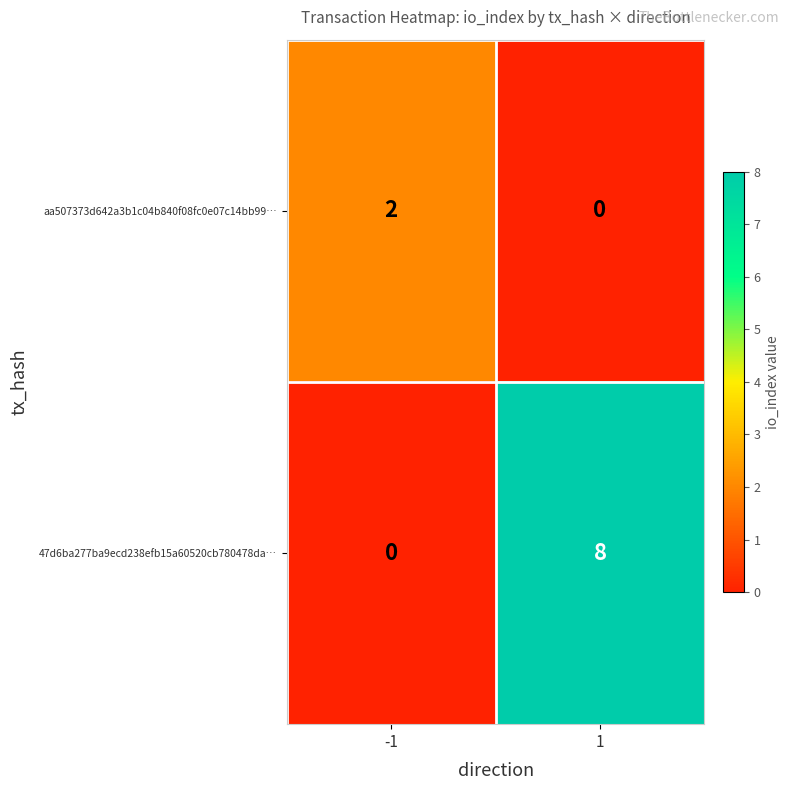

Rank the series by their average value, from lowest to highest.

aa507373d642a3b1c04b840f08fc0e07c14bb99…, 47d6ba277ba9ecd238efb15a60520cb780478da…